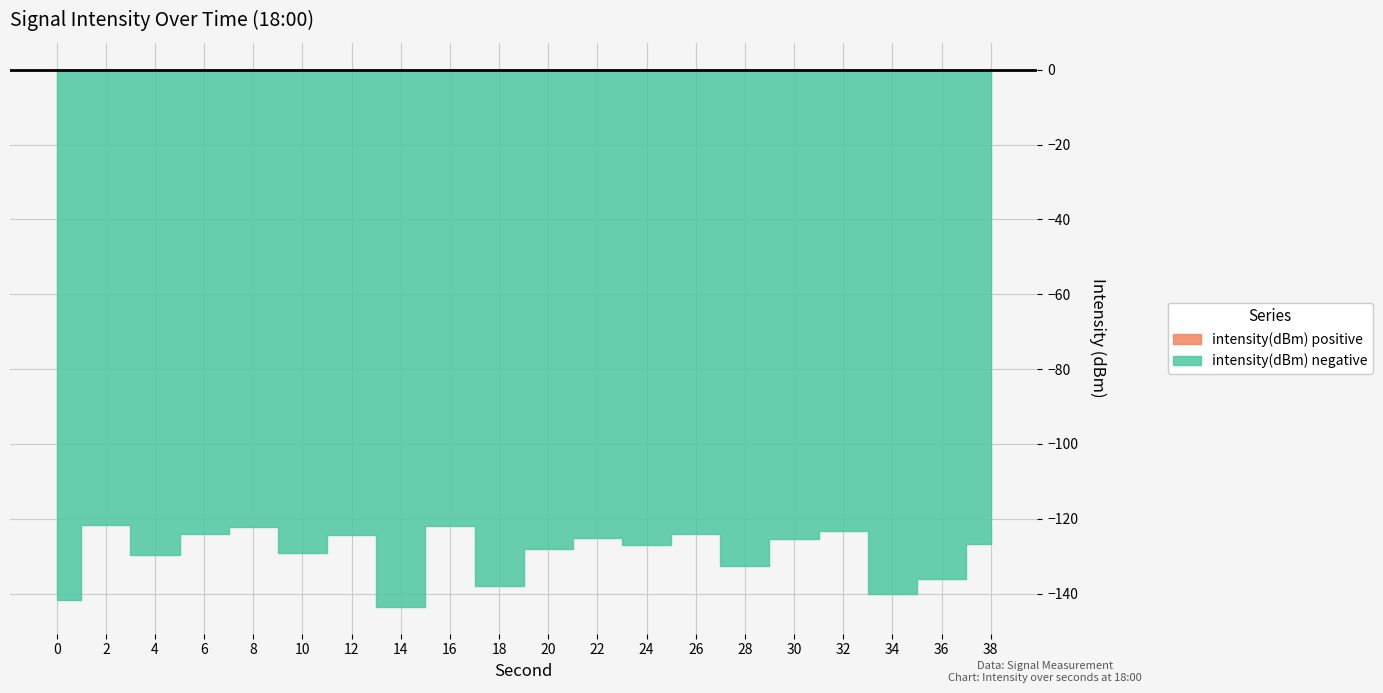

Where is the first local minimum?

4